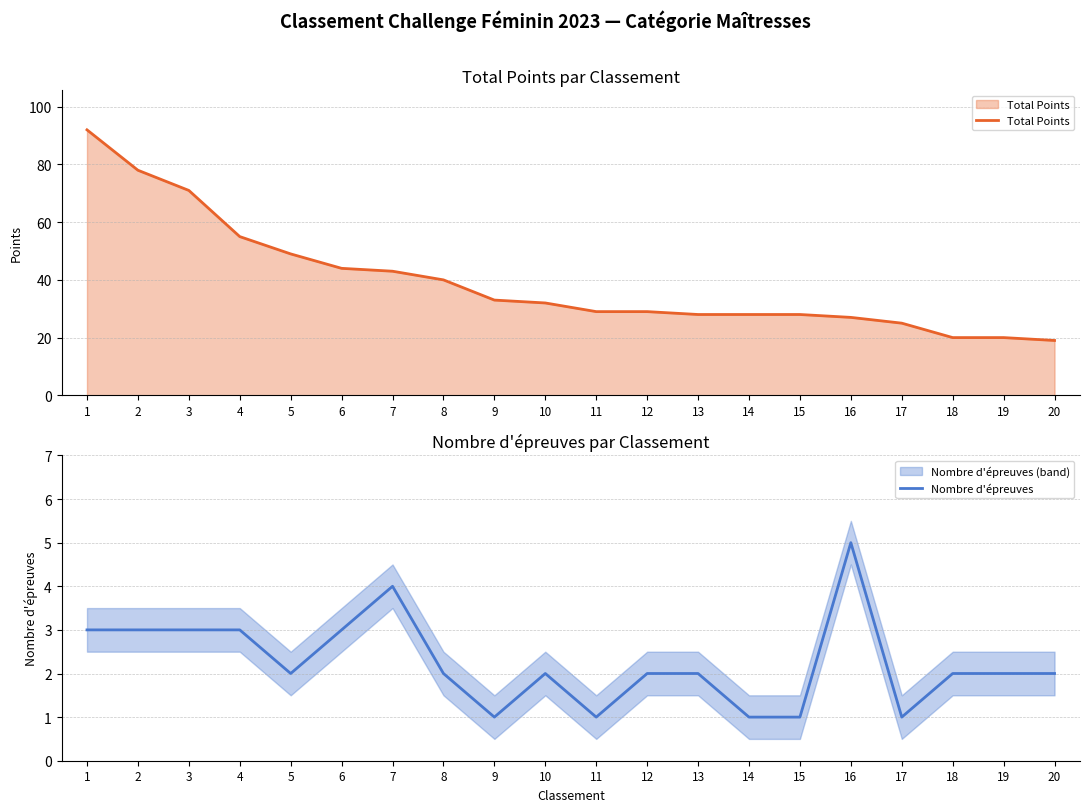

Where is Total Points nearest to the value 55?

4